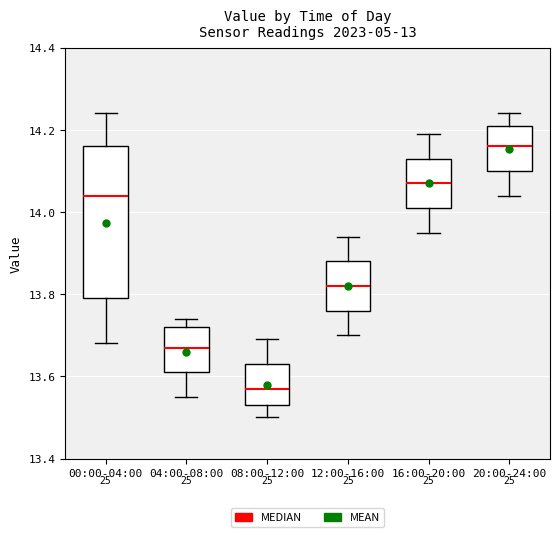

Where is the lower edge of the box for 12:00-16:00 on the y-axis? The values are not printed on the chart, so give them approximately, as read against the axis.

13.76